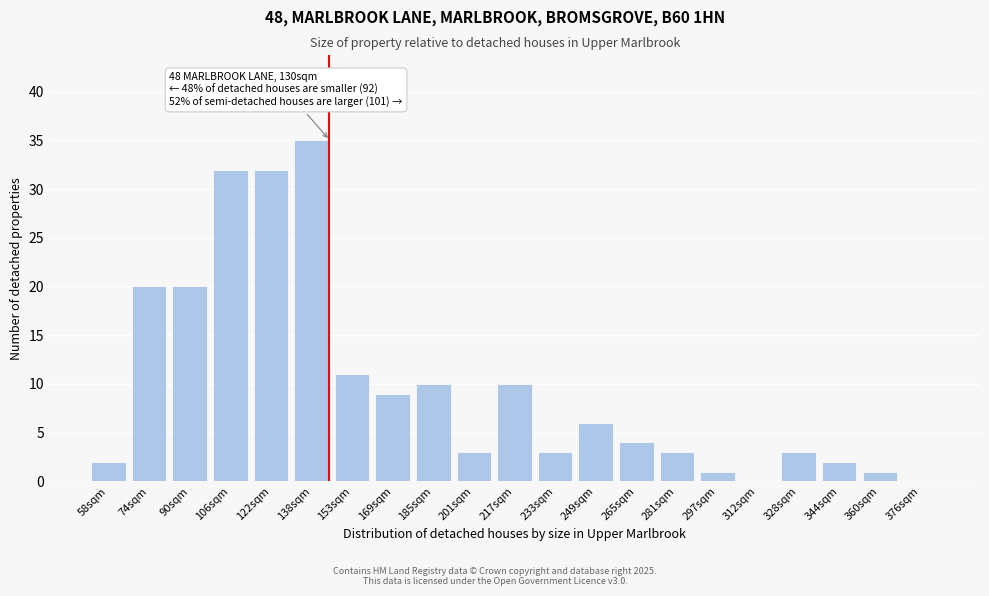

Reading left to right, list all the values displayed in this chart.

58sqm=2	74sqm=20	90sqm=20	106sqm=32	122sqm=32	138sqm=35	153sqm=11	169sqm=9	185sqm=10	201sqm=3	217sqm=10	233sqm=3	249sqm=6	265sqm=4	281sqm=3	297sqm=1	312sqm=0	328sqm=3	344sqm=2	360sqm=1	376sqm=0